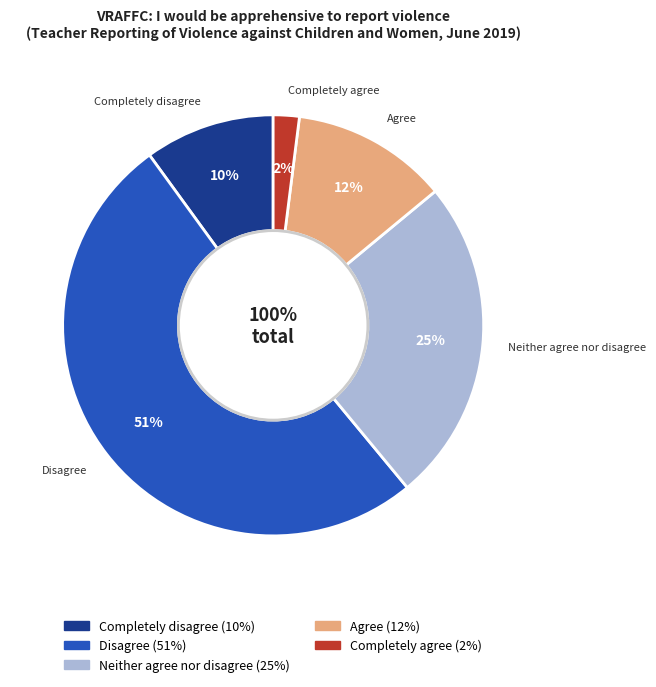

How many segments does this pie chart have?

5